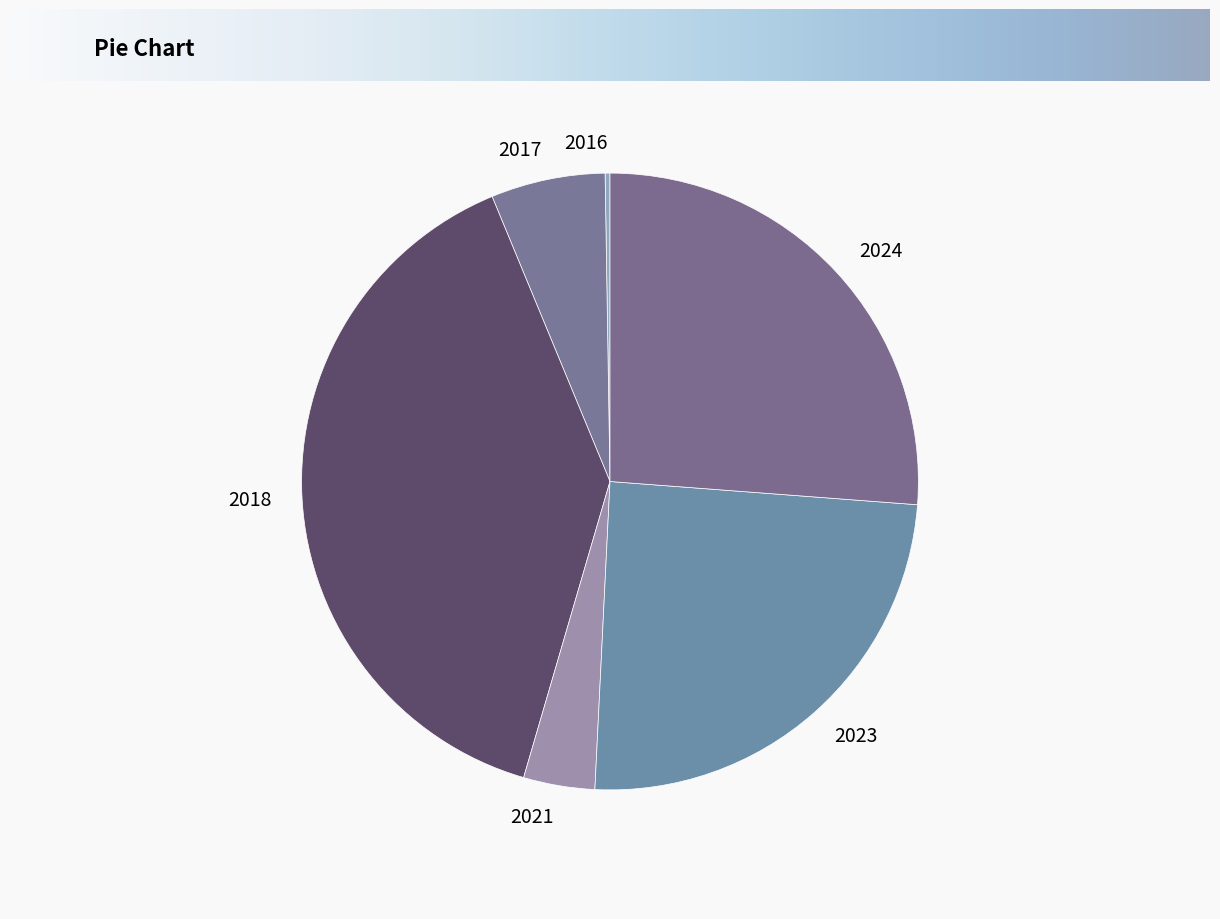

True or false: 2017 accounts for 20% of the total.

False